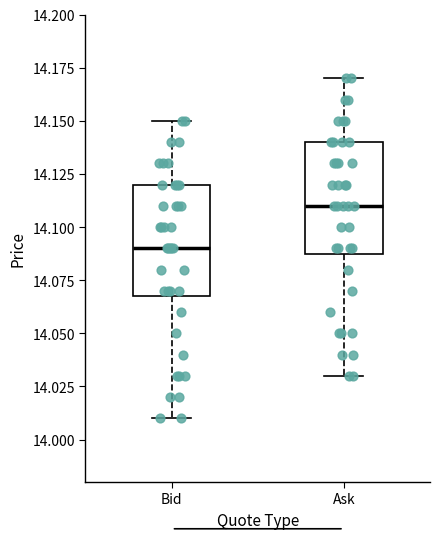

Which box's median line is the highest?

Ask